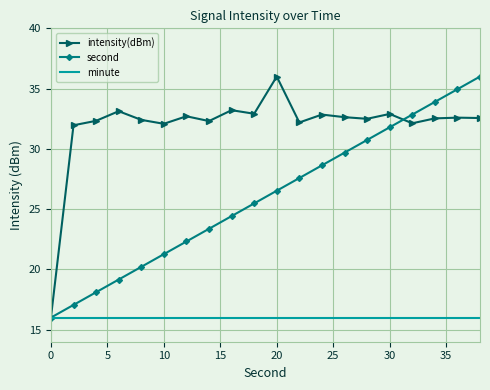

Rank the series by their average value, from highest to lowest.

intensity(dBm), second, minute